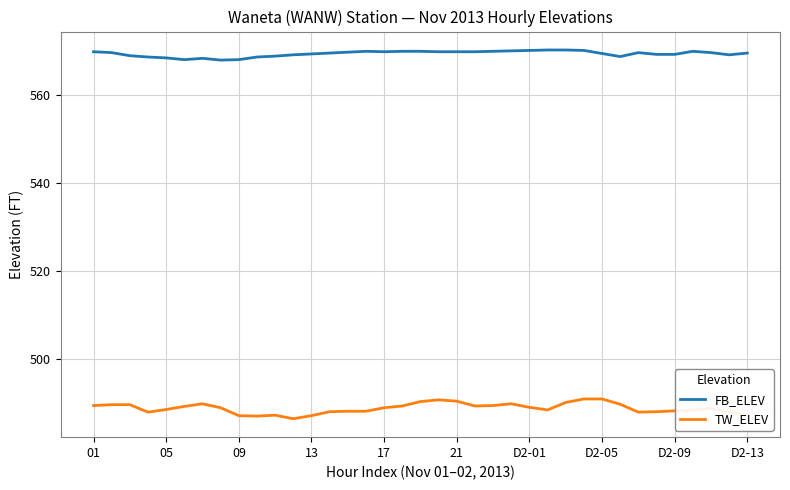

What is the difference between the maximum and minimum values in the FB_ELEV series?

2.3